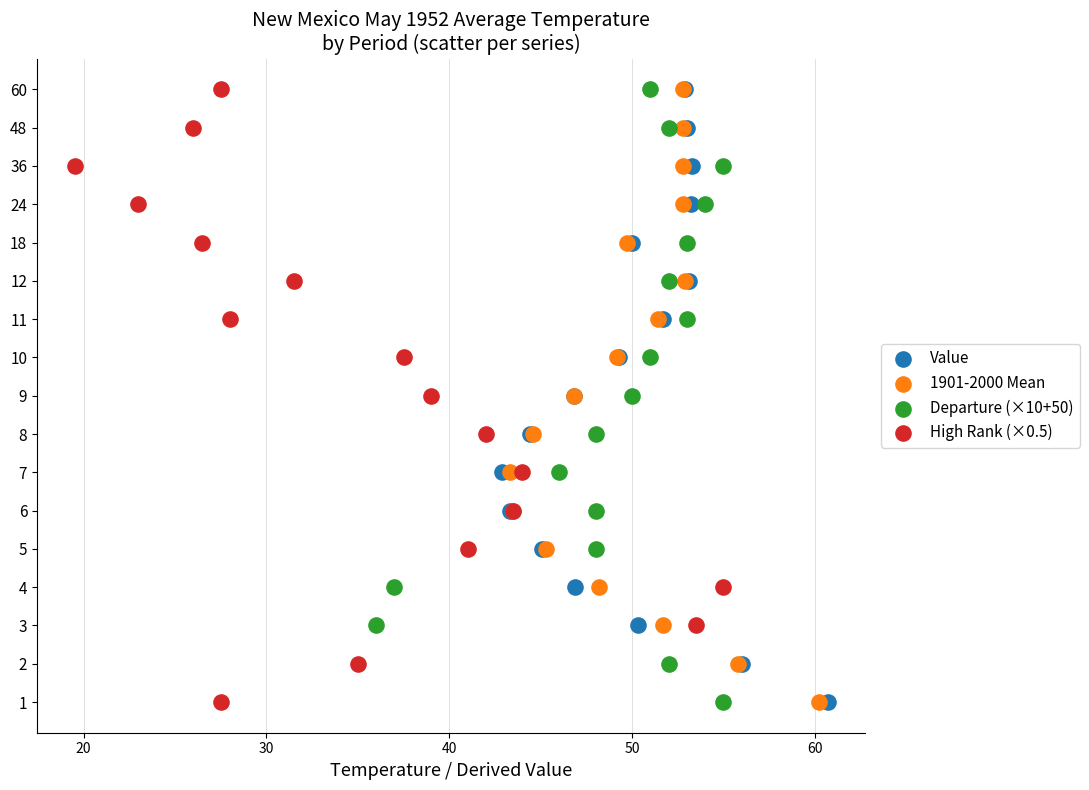

What are all the series names shown in the legend?

Value, 1901-2000 Mean, Departure (×10+50), High Rank (×0.5)